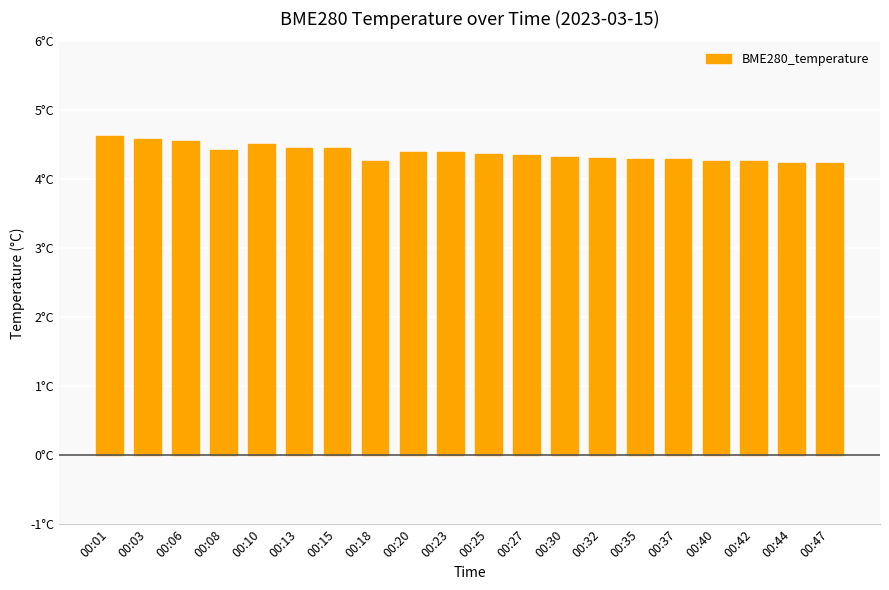

What is the greatest value displayed?

4.6